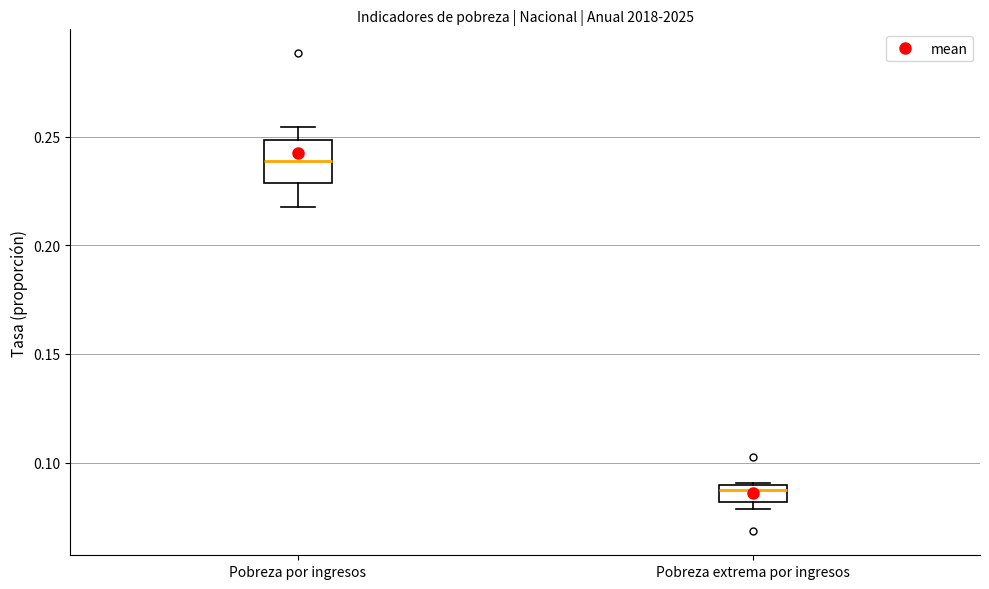

Which box's median line is the lowest?

Pobreza extrema por ingresos